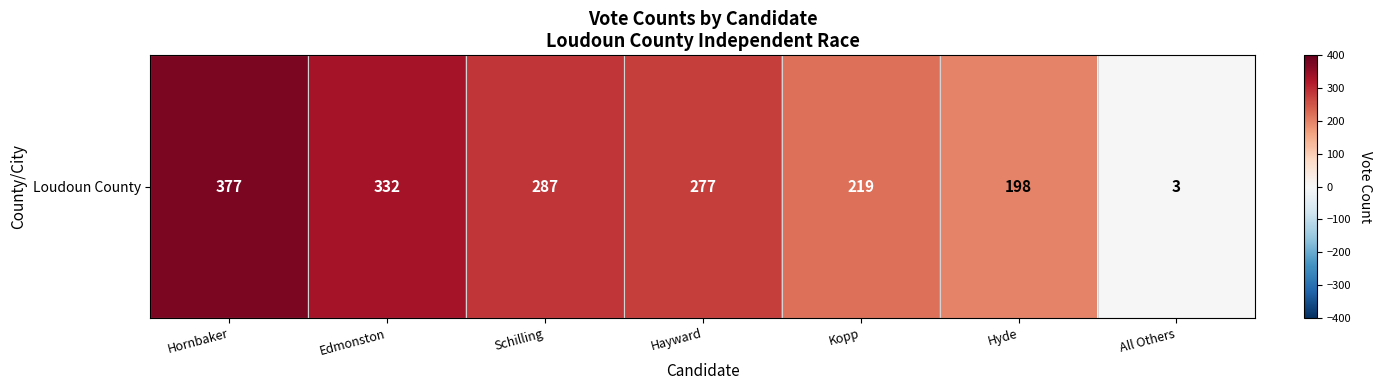

What is the sum of the values at All Others and Kopp?

222